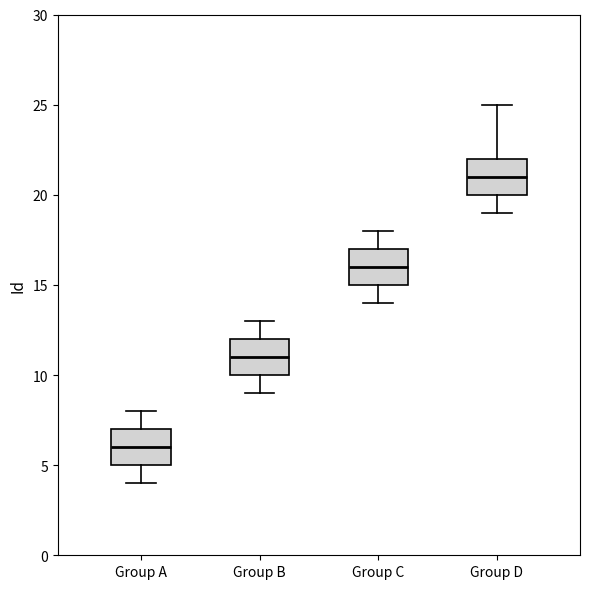

Reading left to right, transcribe this box plot: for each box, give where its median line is, the range the box spans, and where its two whiskers end, as read against the y-axis. The values are not printed on the chart, so give them approximately, as read against the axis.

Group A: median 6, box 5 to 7, whiskers 4 to 8
Group B: median 11, box 10 to 12, whiskers 9 to 13
Group C: median 16, box 15 to 17, whiskers 14 to 18
Group D: median 21, box 20 to 22, whiskers 19 to 25